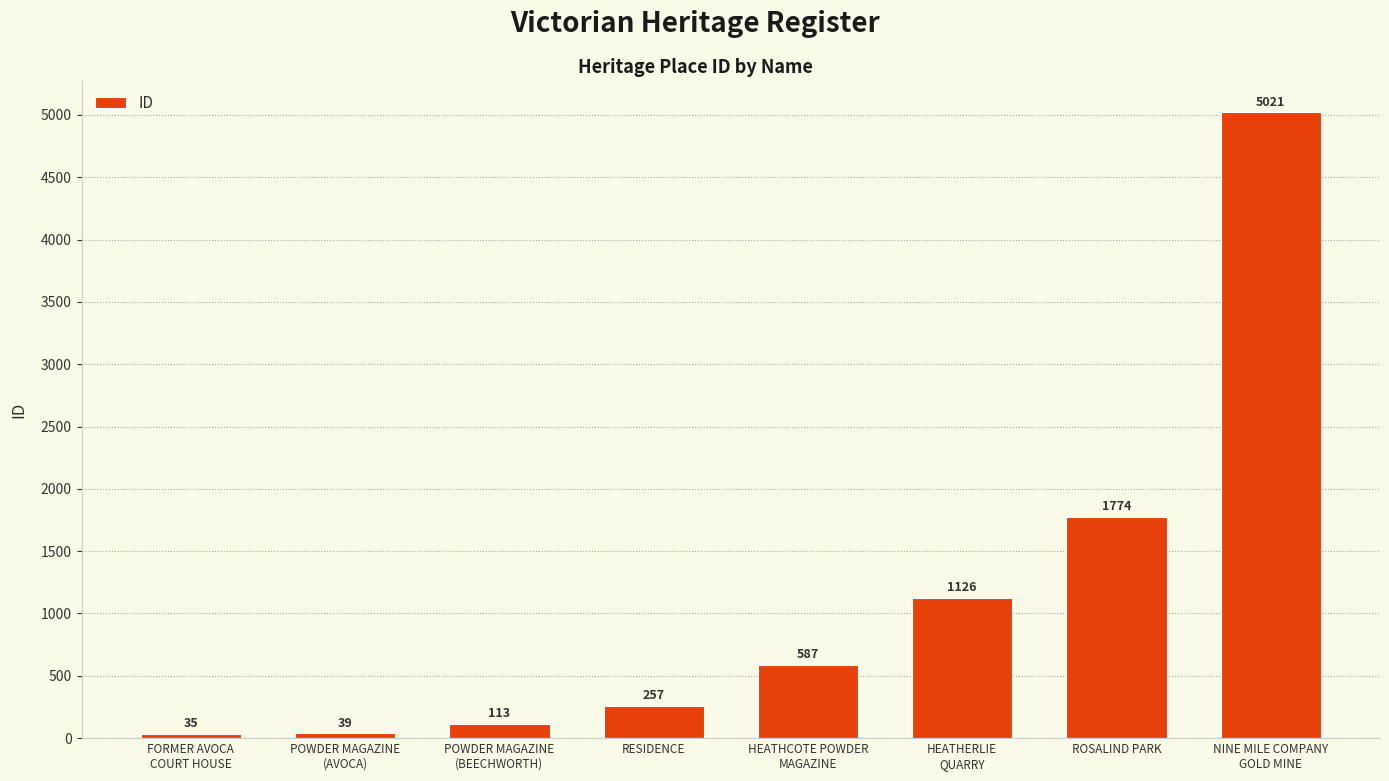

The value at HEATHCOTE POWDER
MAGAZINE is 587. True or false?

True